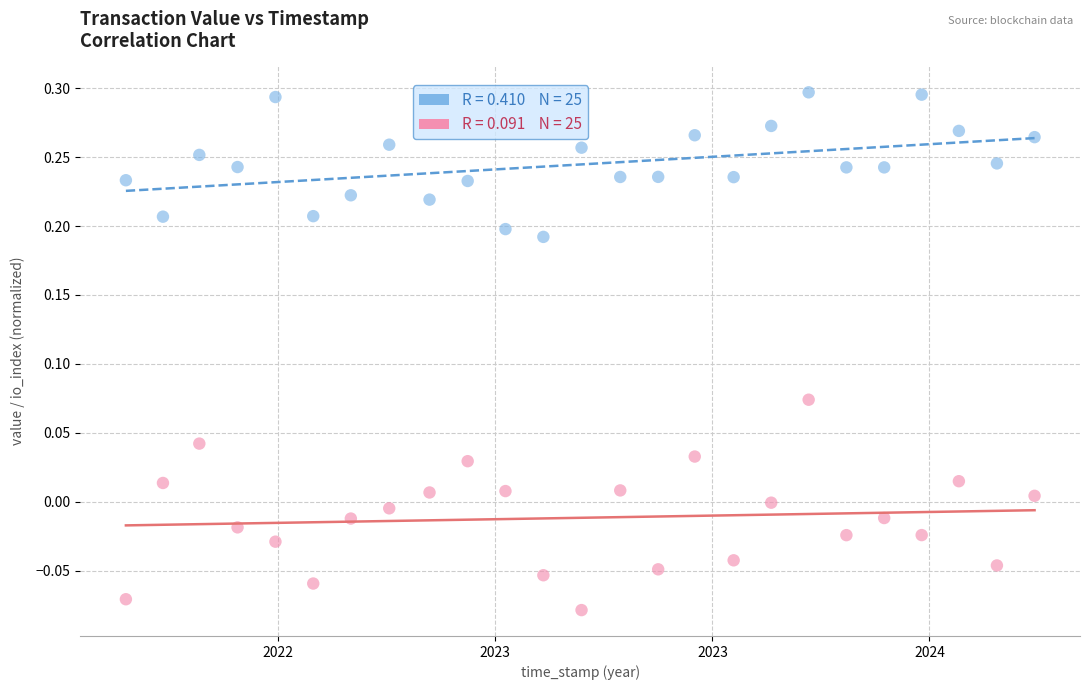

Across all data points, what is the range of Y values (max minus min)?

0.4